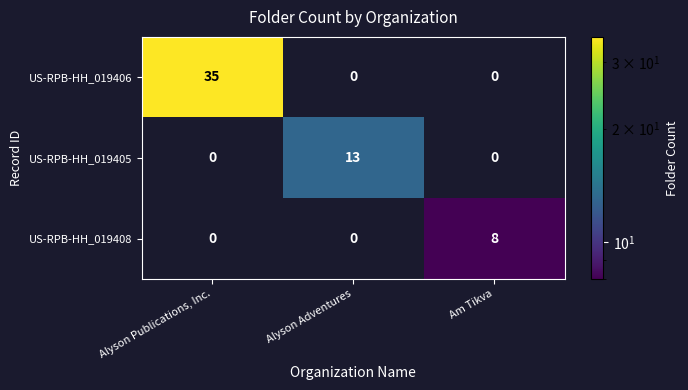

Rank the series by their maximum value, from highest to lowest.

US-RPB-HH_019406, US-RPB-HH_019405, US-RPB-HH_019408